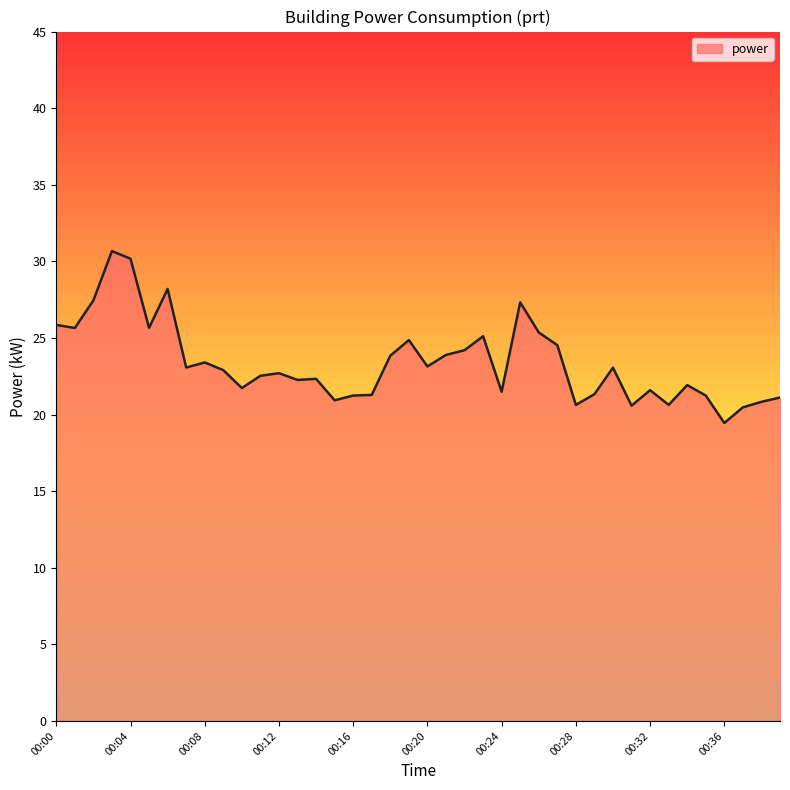

Between 00:18 and 00:39, which is larger?

00:18